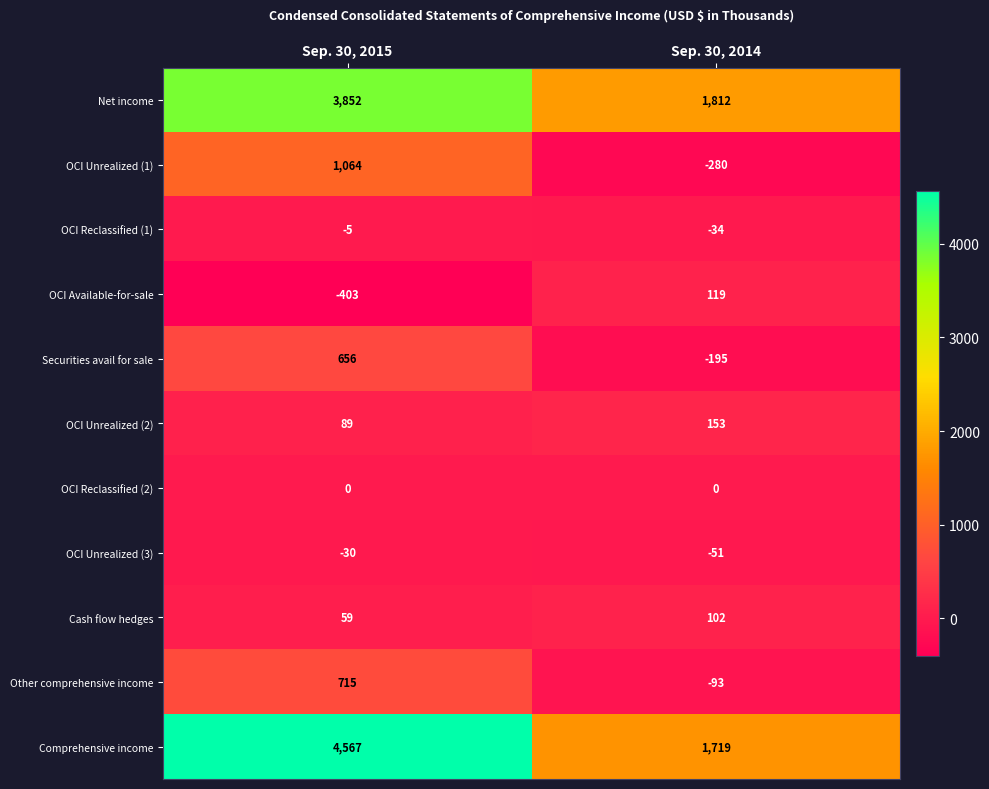

Is it true that Cash flow hedges equals 102 at Sep. 30, 2014?

True